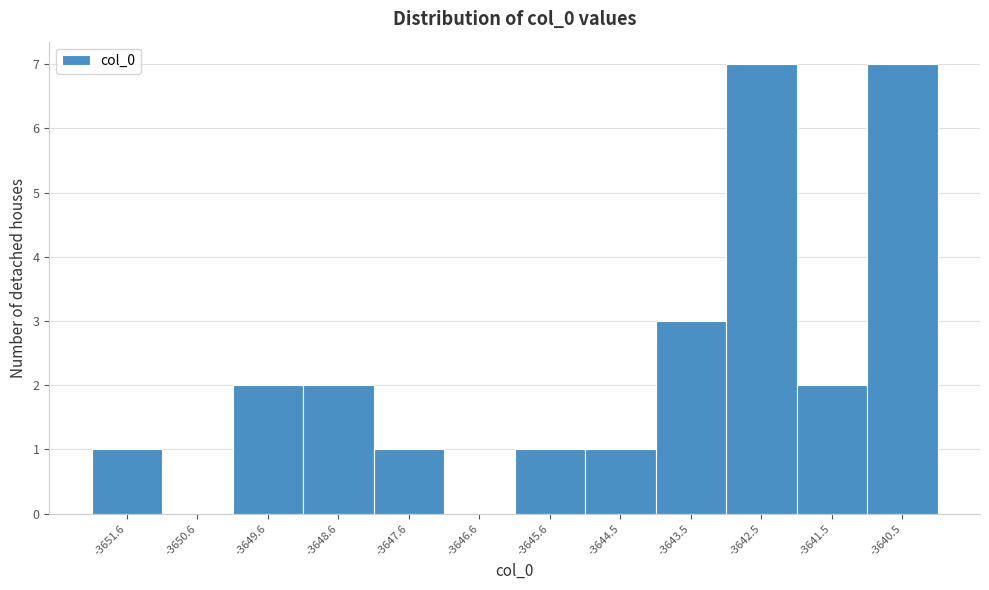

Reading right to left, extract all data points from this chart.

-3640.5=7	-3641.5=2	-3642.5=7	-3643.5=3	-3644.5=1	-3645.6=1	-3646.6=0	-3647.6=1	-3648.6=2	-3649.6=2	-3650.6=0	-3651.6=1